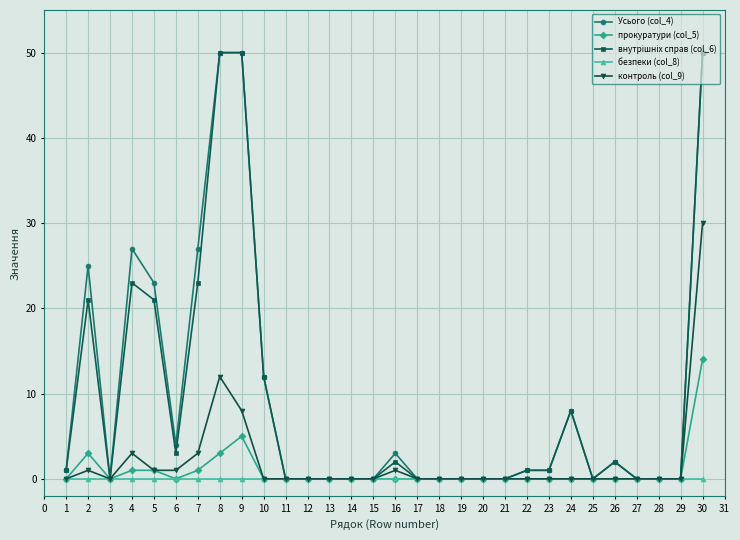

True or false: контроль (col_9) has a value of 1 at 5.

True